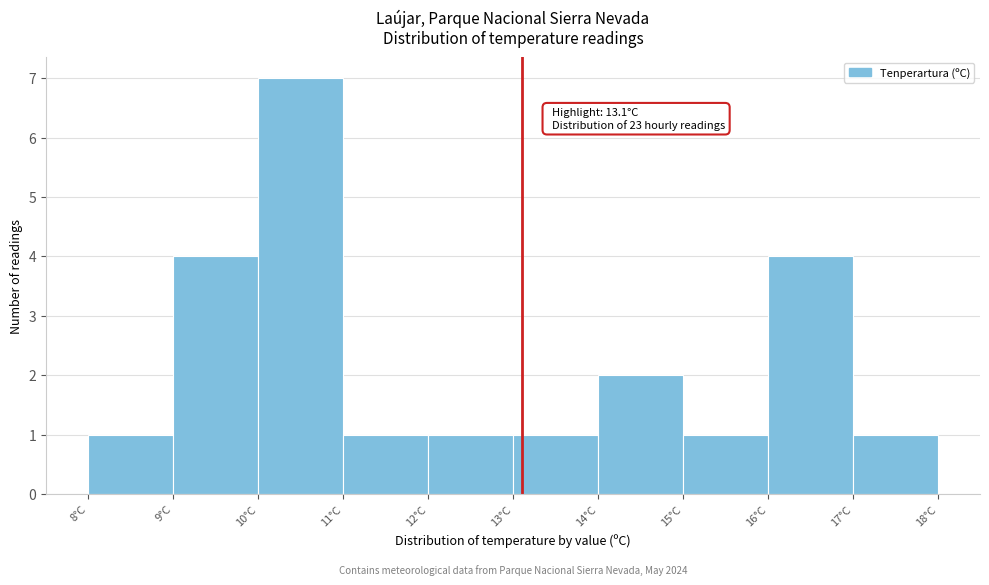

Which range on the x-axis has the tallest bar?

10 to 11